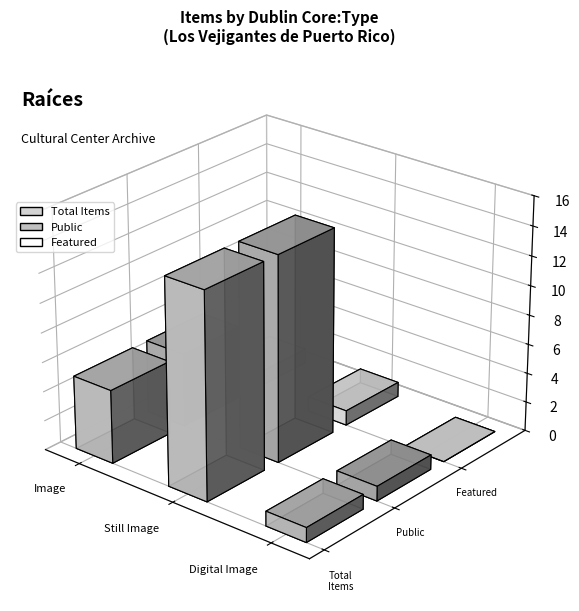

At which category is the sum across all series the highest?

Still Image